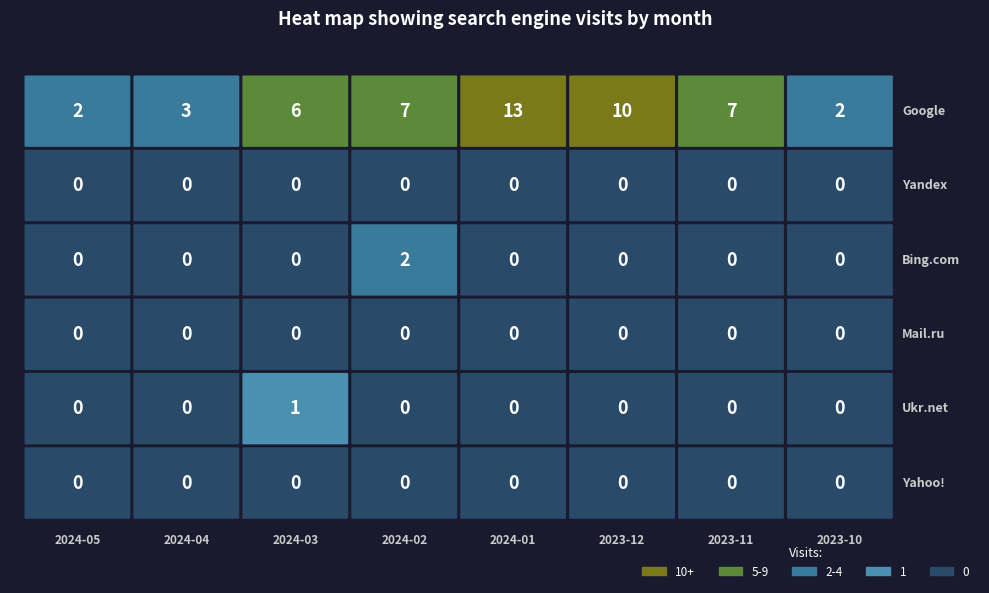

True or false: Google has a value of 1 at 2.

False